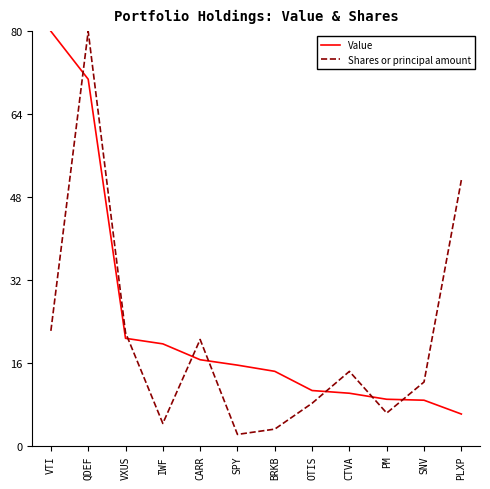

In Shares or principal amount, how many points are lower than both neighbors (excluding endpoints)?

3